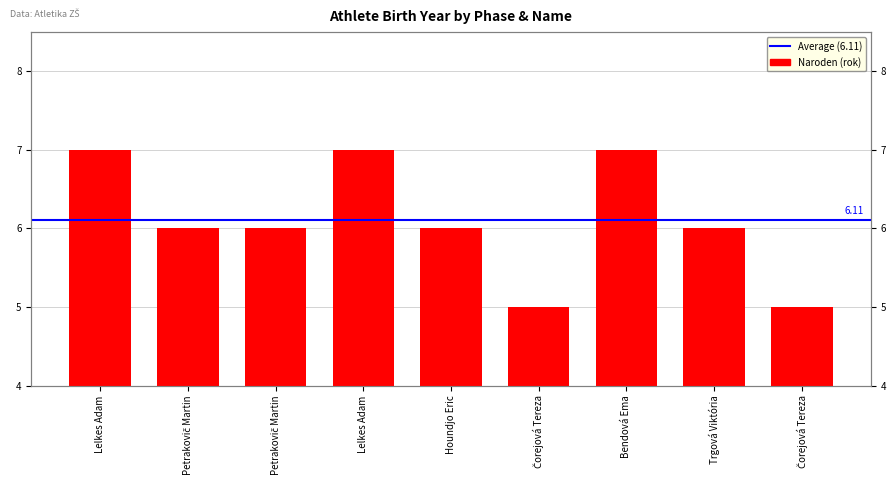

What is the maximum value shown in the chart?

7